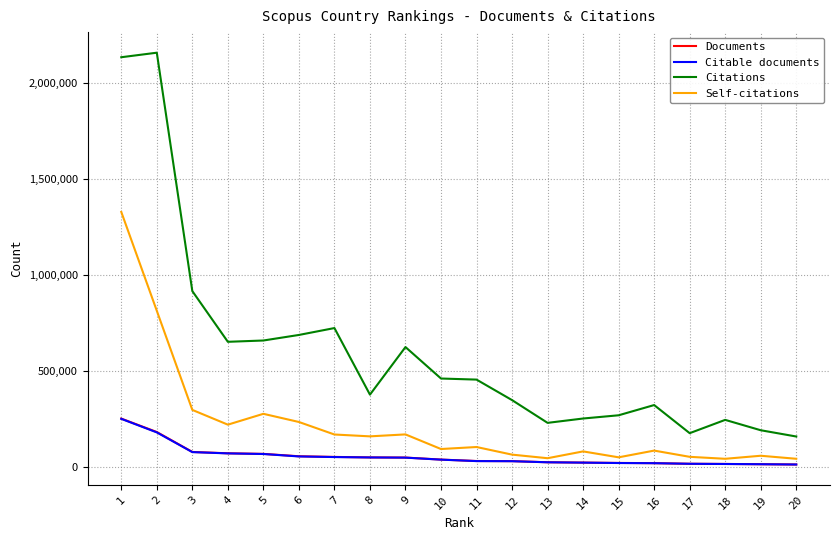

True or false: Citations and Self-citations cross at least once.

False